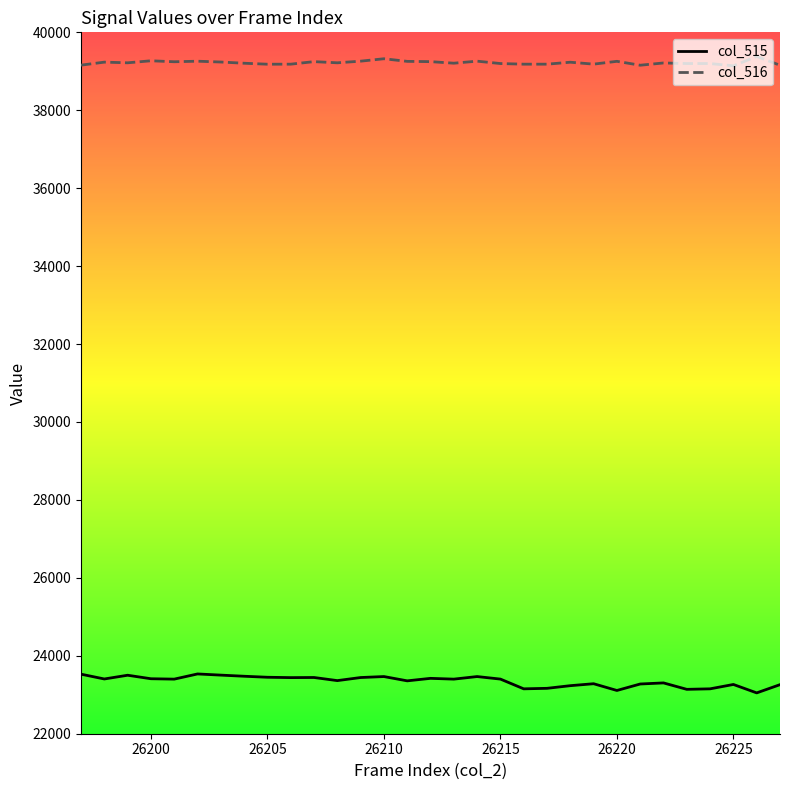

True or false: col_516 and col_515 intersect in this chart.

False